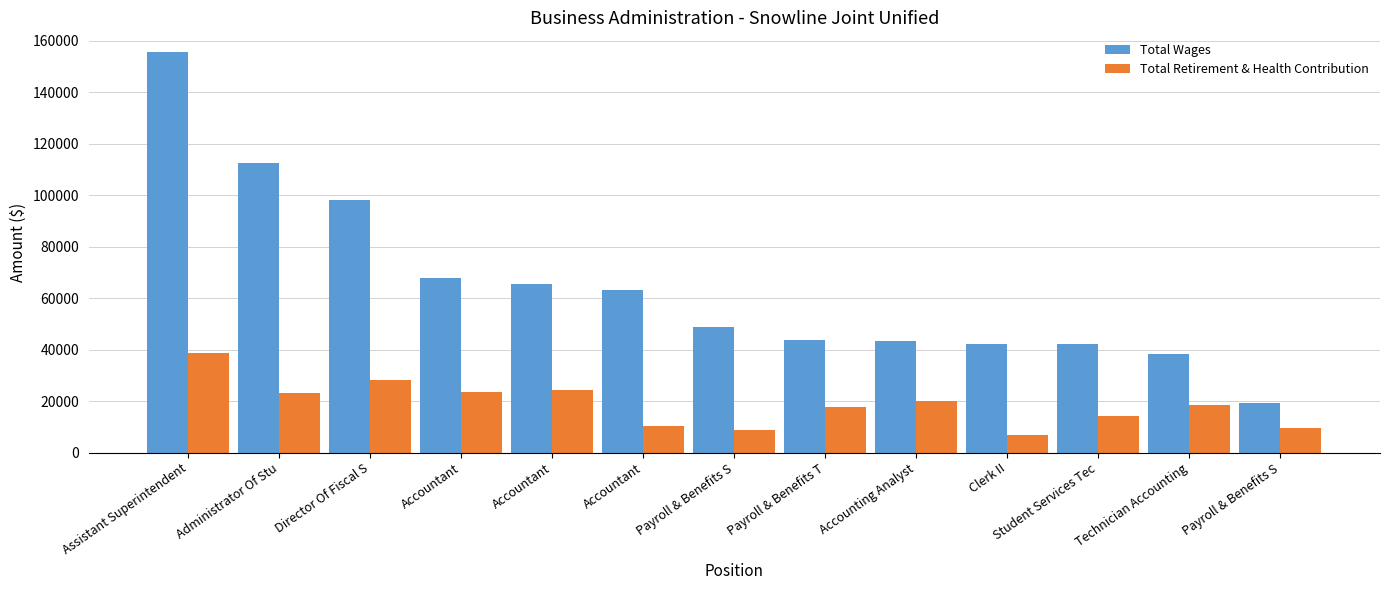

How many distinct data groups are displayed?

2